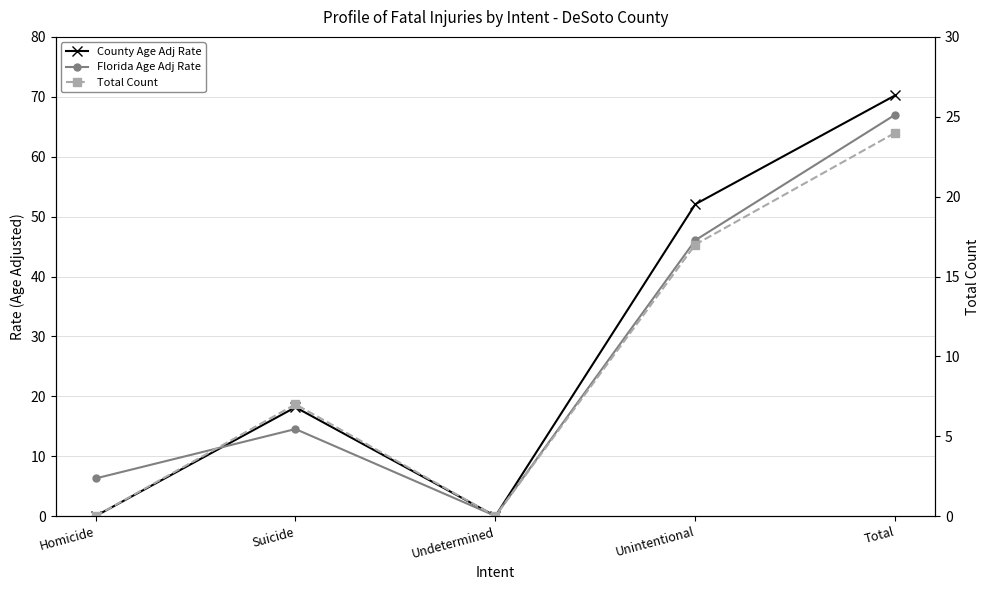

What is the total value across all series at Unintentional?

115.1